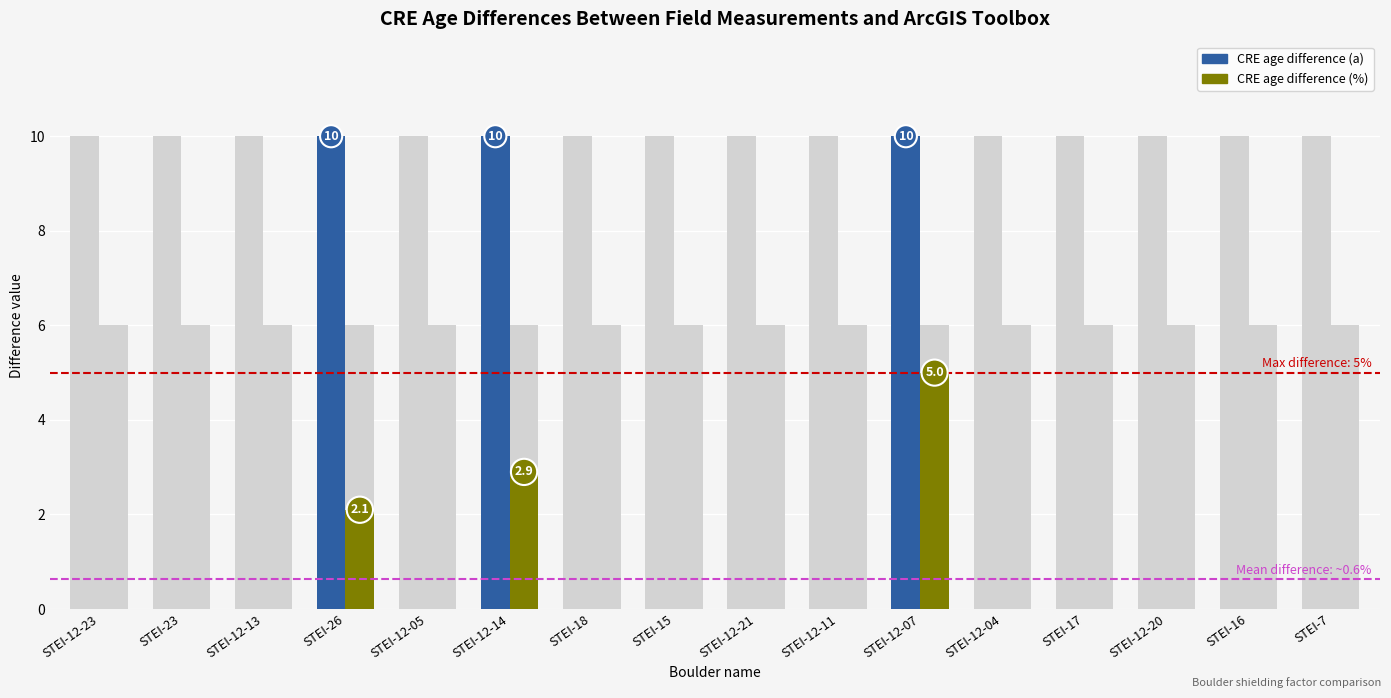

Which series has the largest total across all categories?

CRE age difference (a)